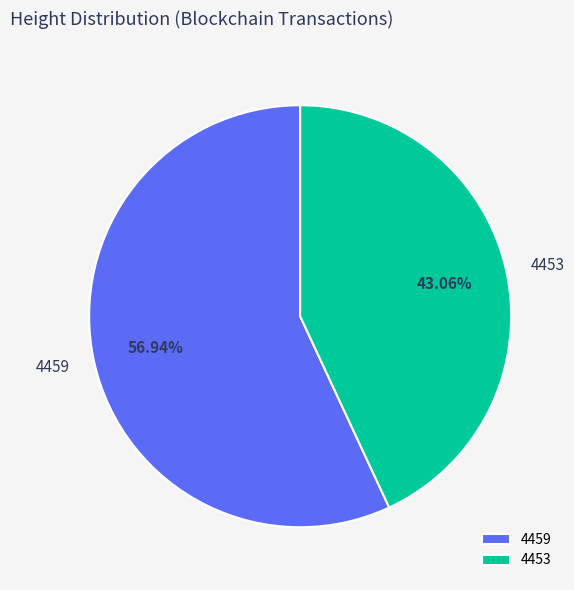

Which slice is the largest?

4459